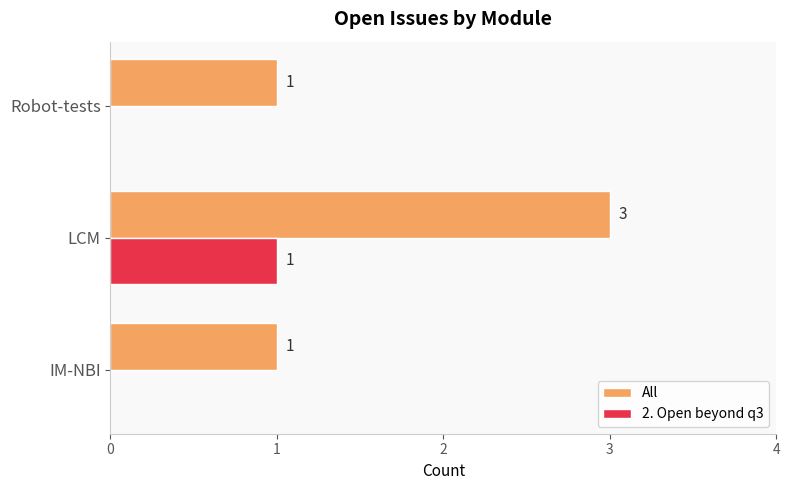

How many All values are between 1 and 3?

3